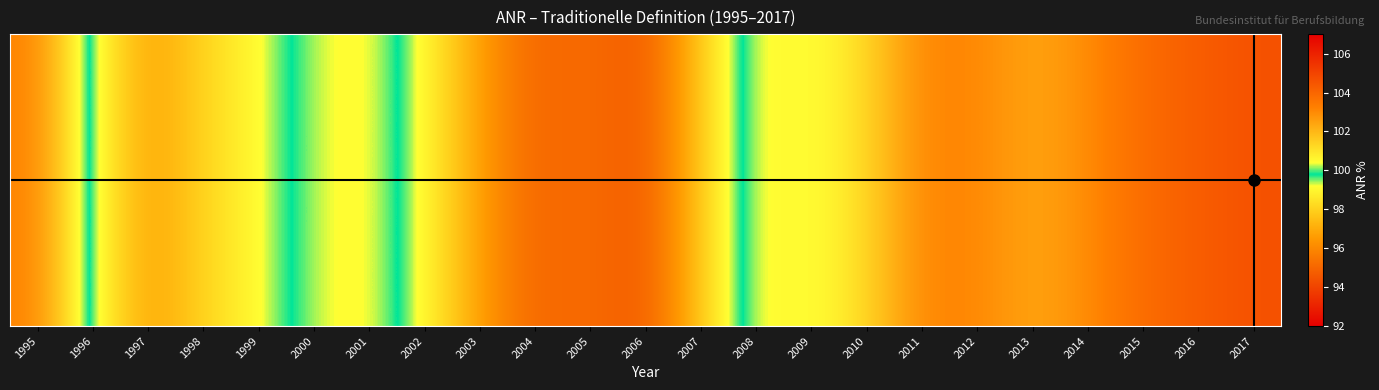

What is the maximum value shown in the chart?

104.6